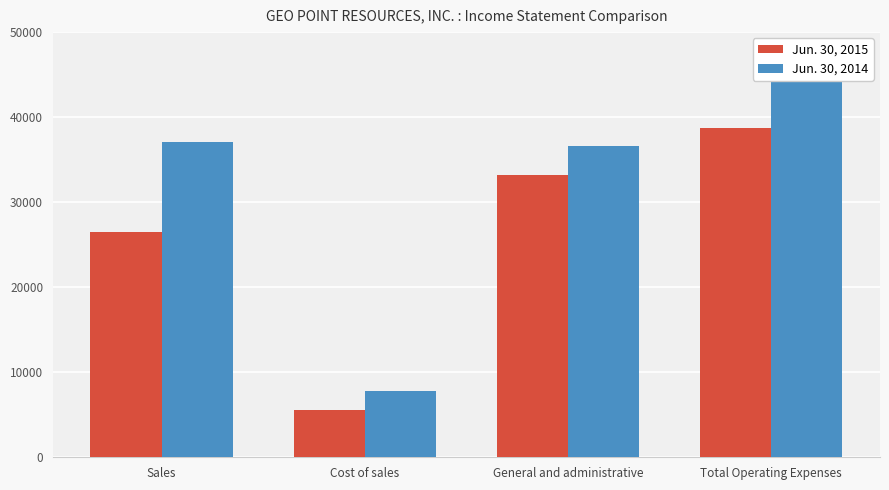

What position from the left is Sales?

1